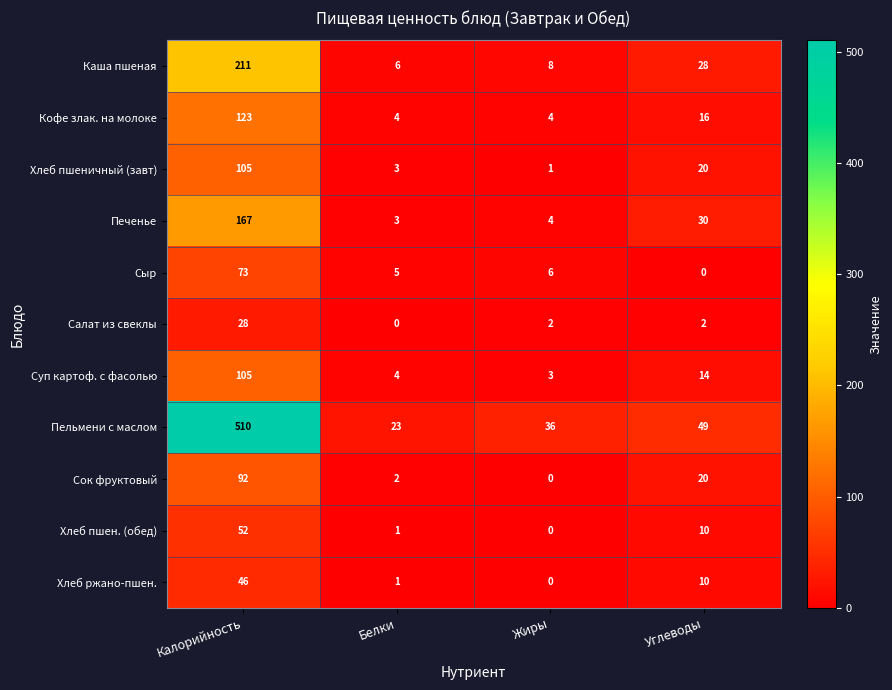

Where does the Салат из свеклы series first go above 2?

Калорийность